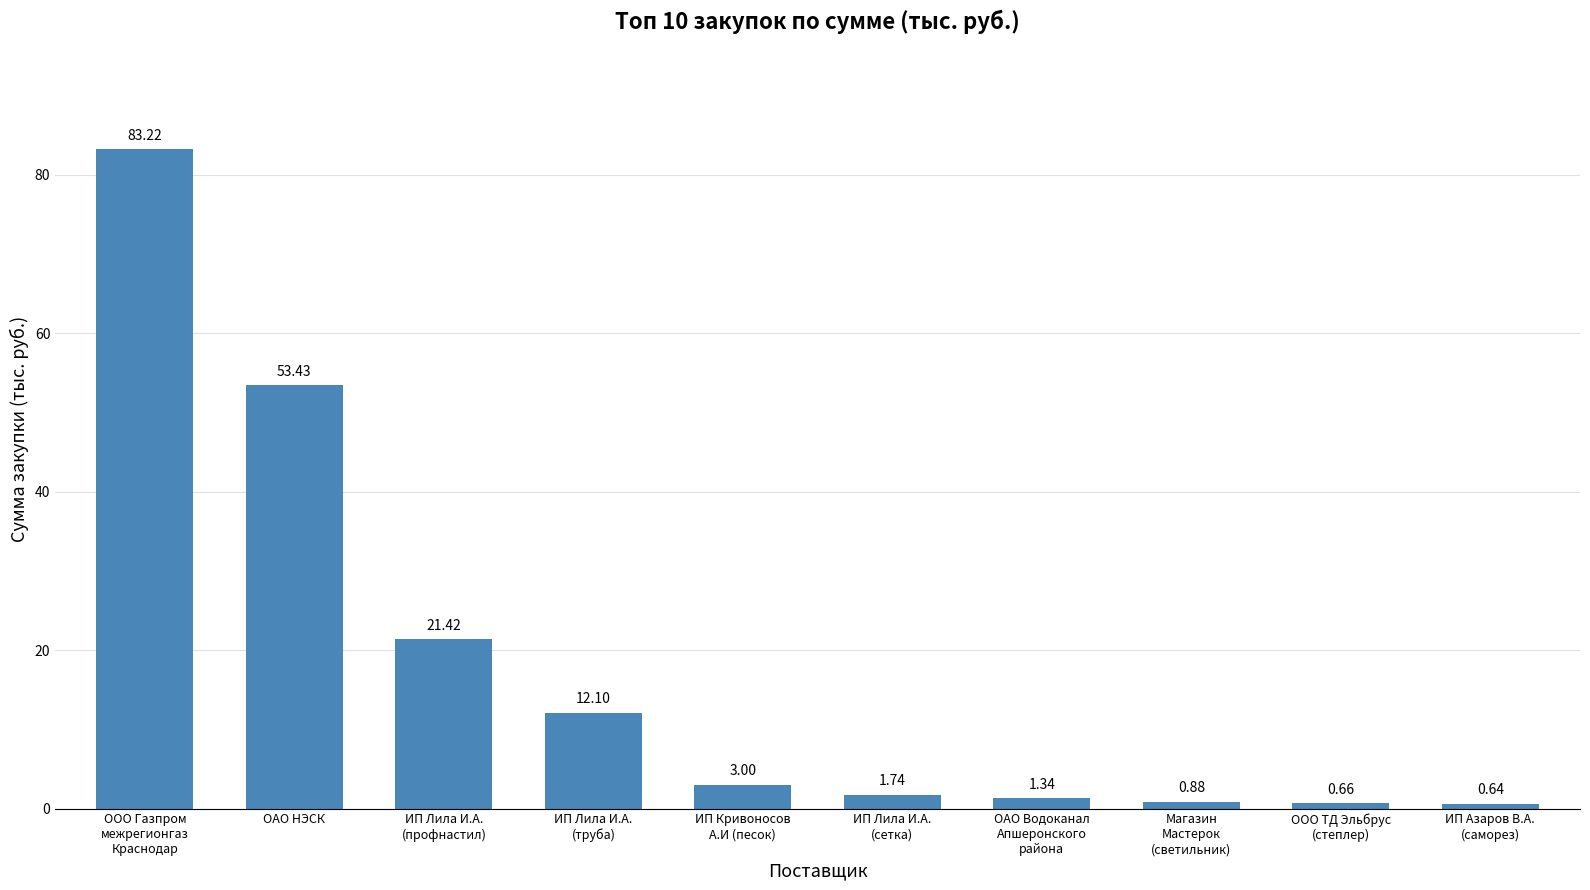

At which category does the chart reach its minimum across all series?

ИП Азаров В.А.
(саморез)